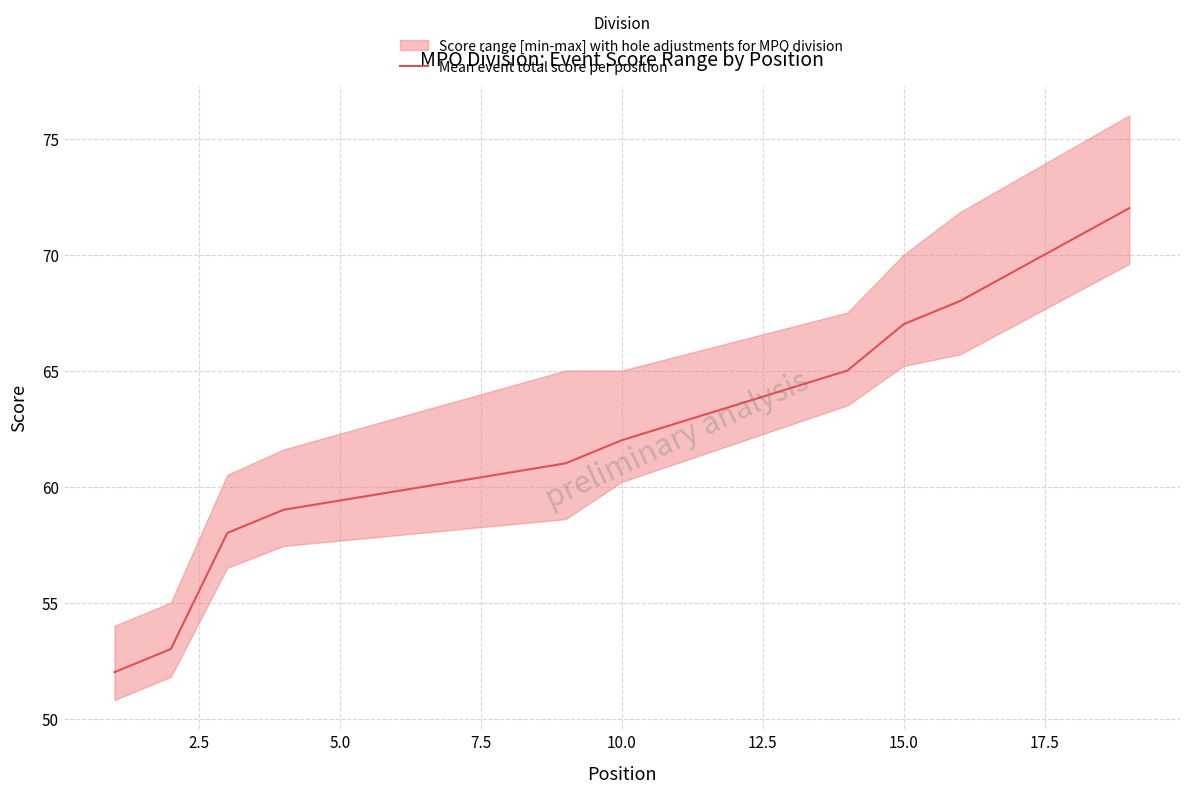

The value at 20.0 is 18. True or false?

False